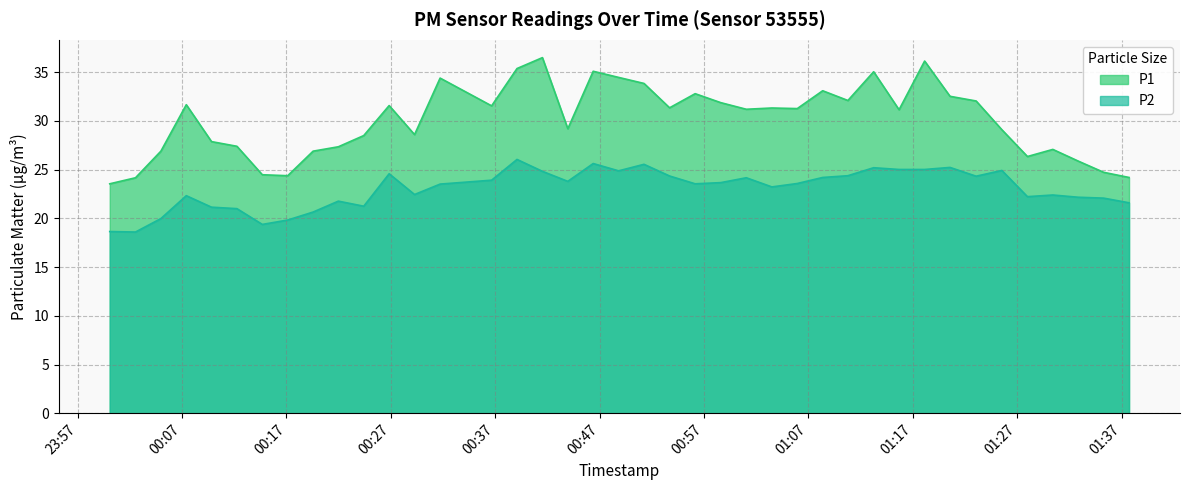

Read the P1 value at 2023-02-15T00:04:58.

26.9